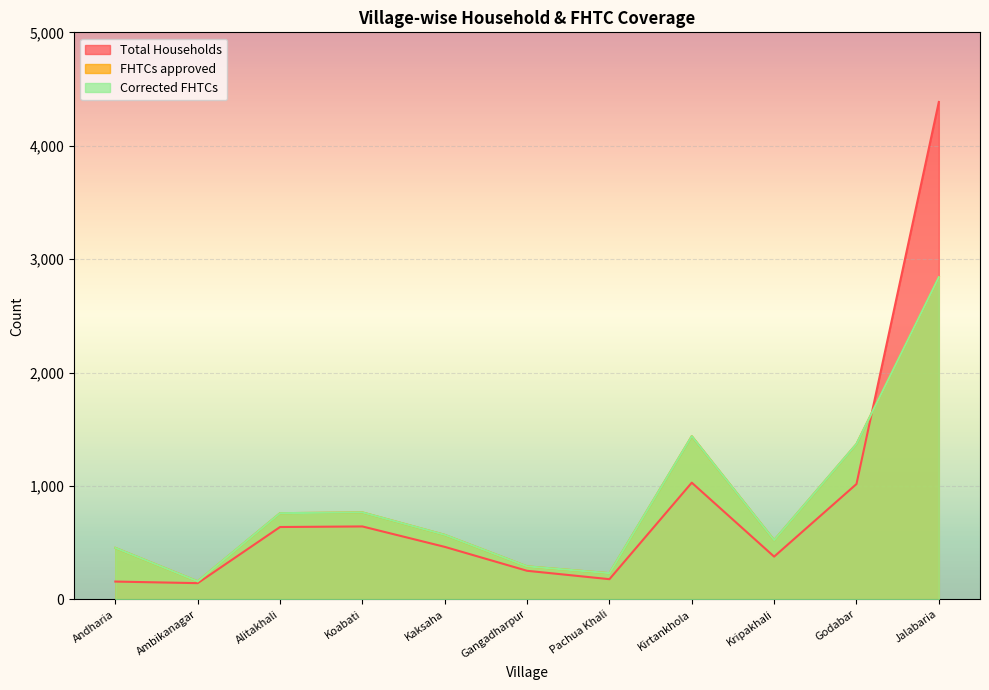

What are all the series names shown in the legend?

Total Households, FHTCs approved, Corrected FHTCs